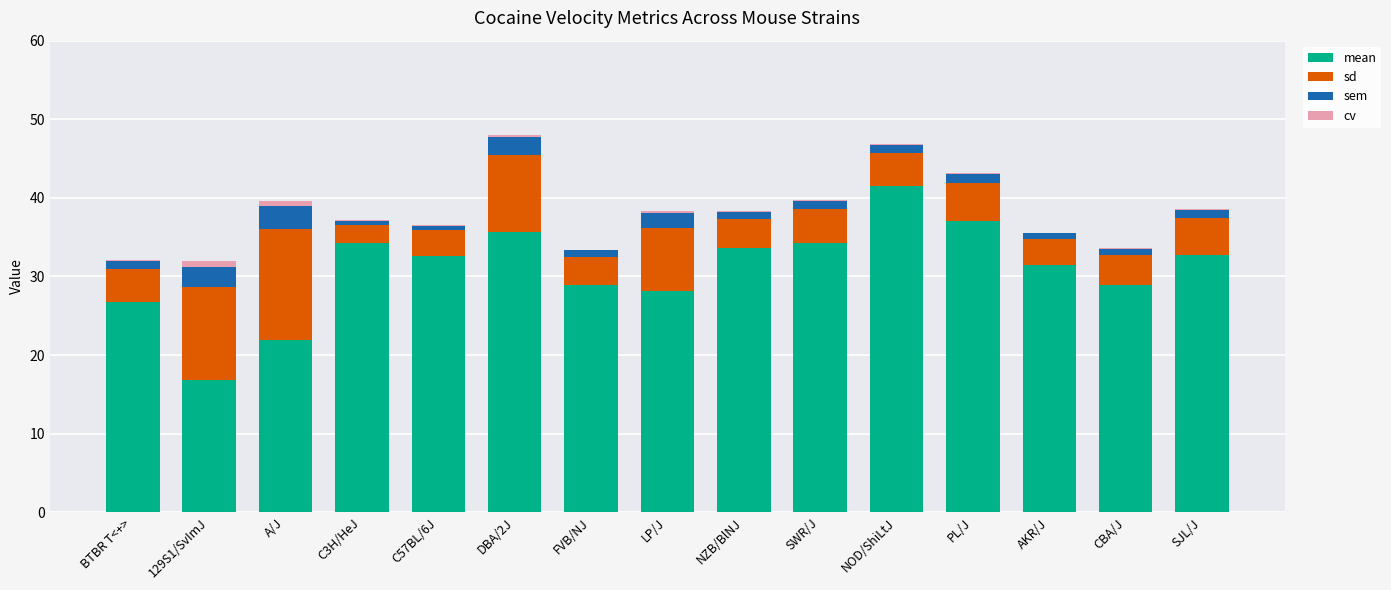

How many series are shown in this chart?

4